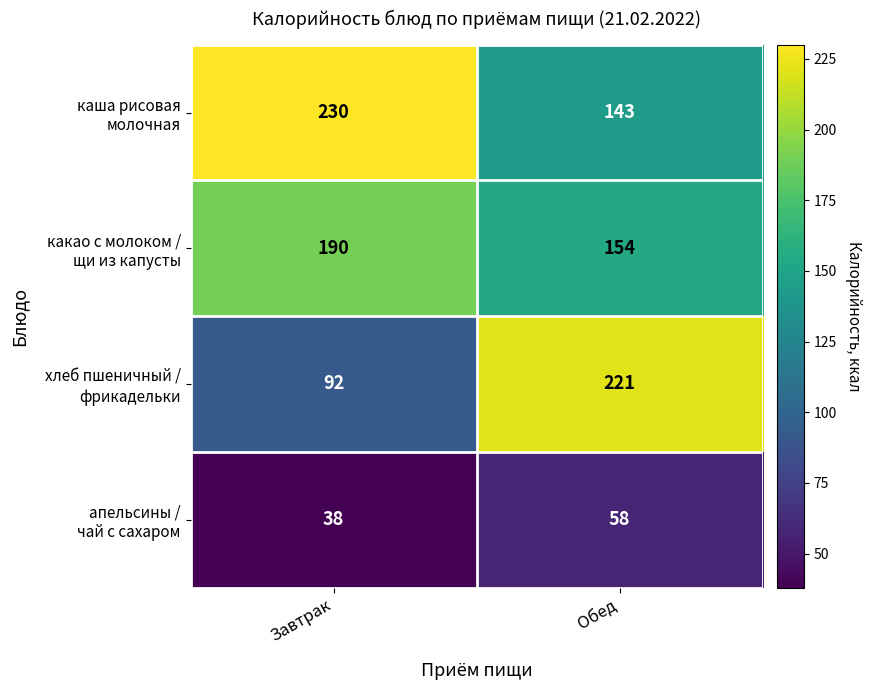

What is the total value across all series at Завтрак?

550